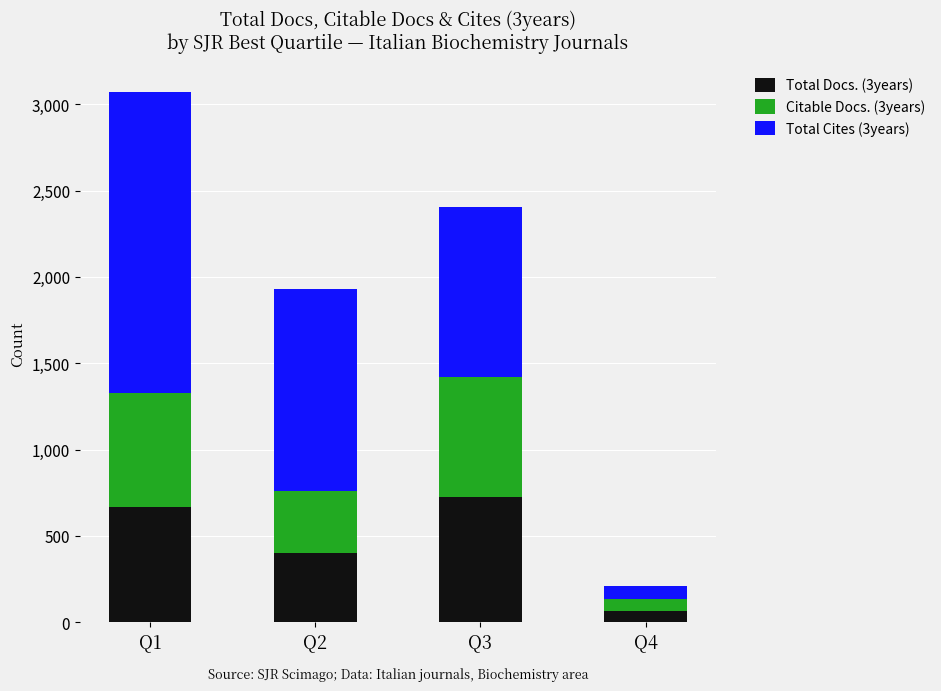

What is the lowest value of the Total Docs. (3years) series?

68